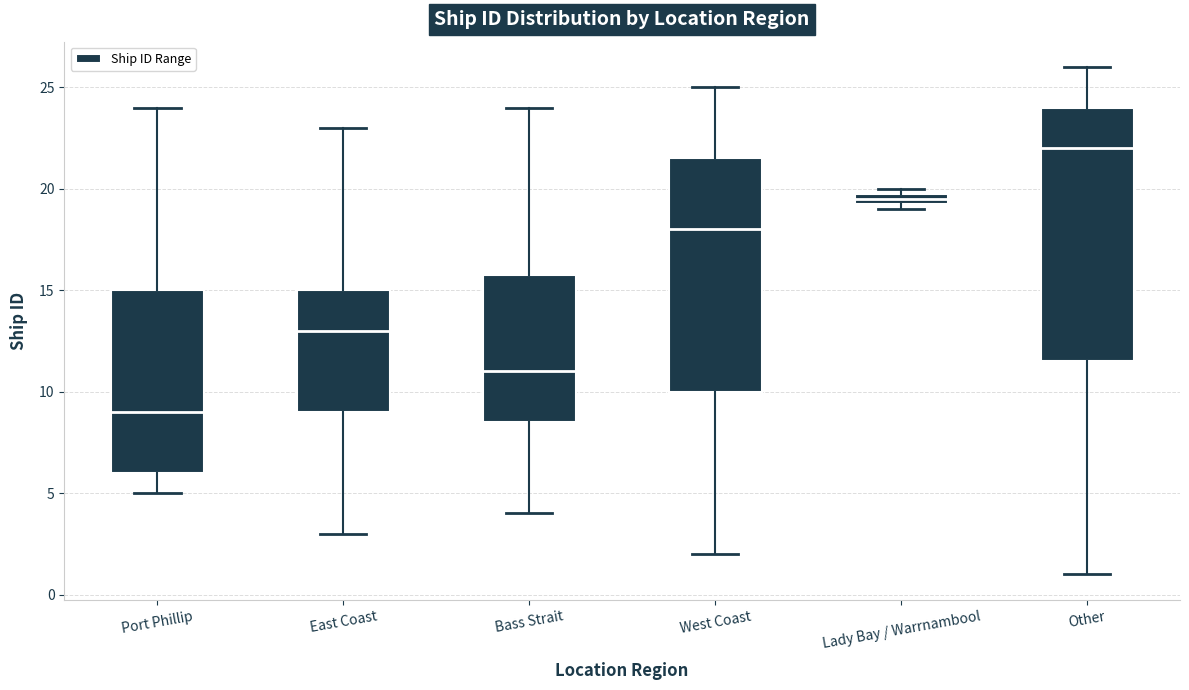

Which box is the tallest, from its lower edge to its upper edge?

Other